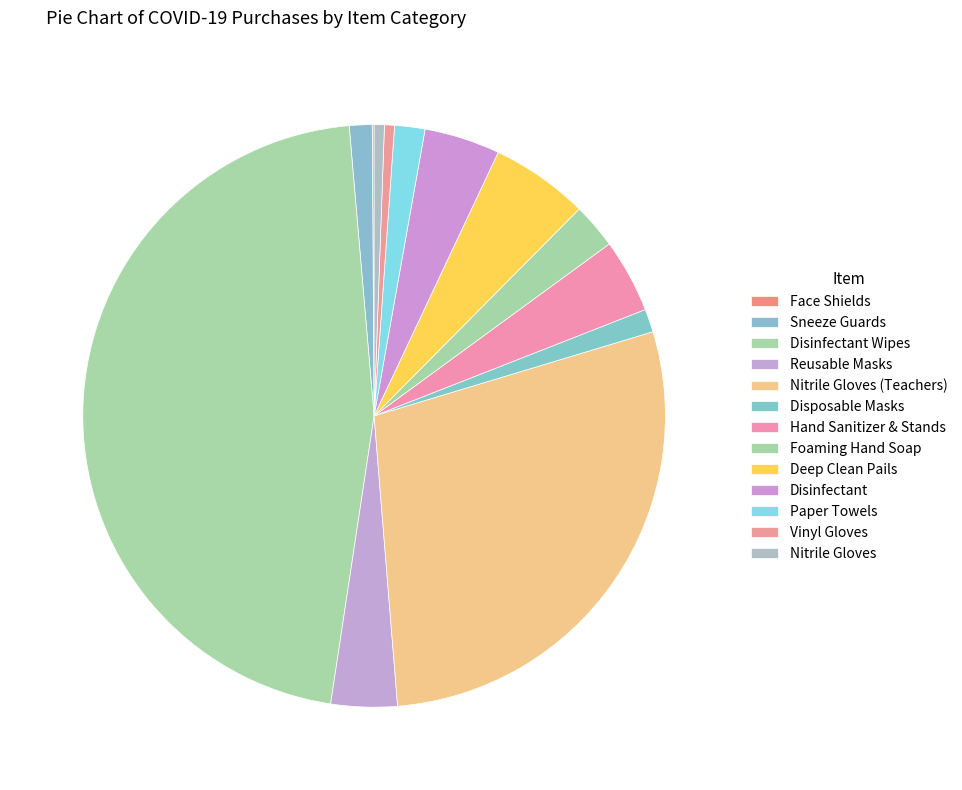

To the nearest percent, what percentage of the pie is Disinfectant Wipes?

46%